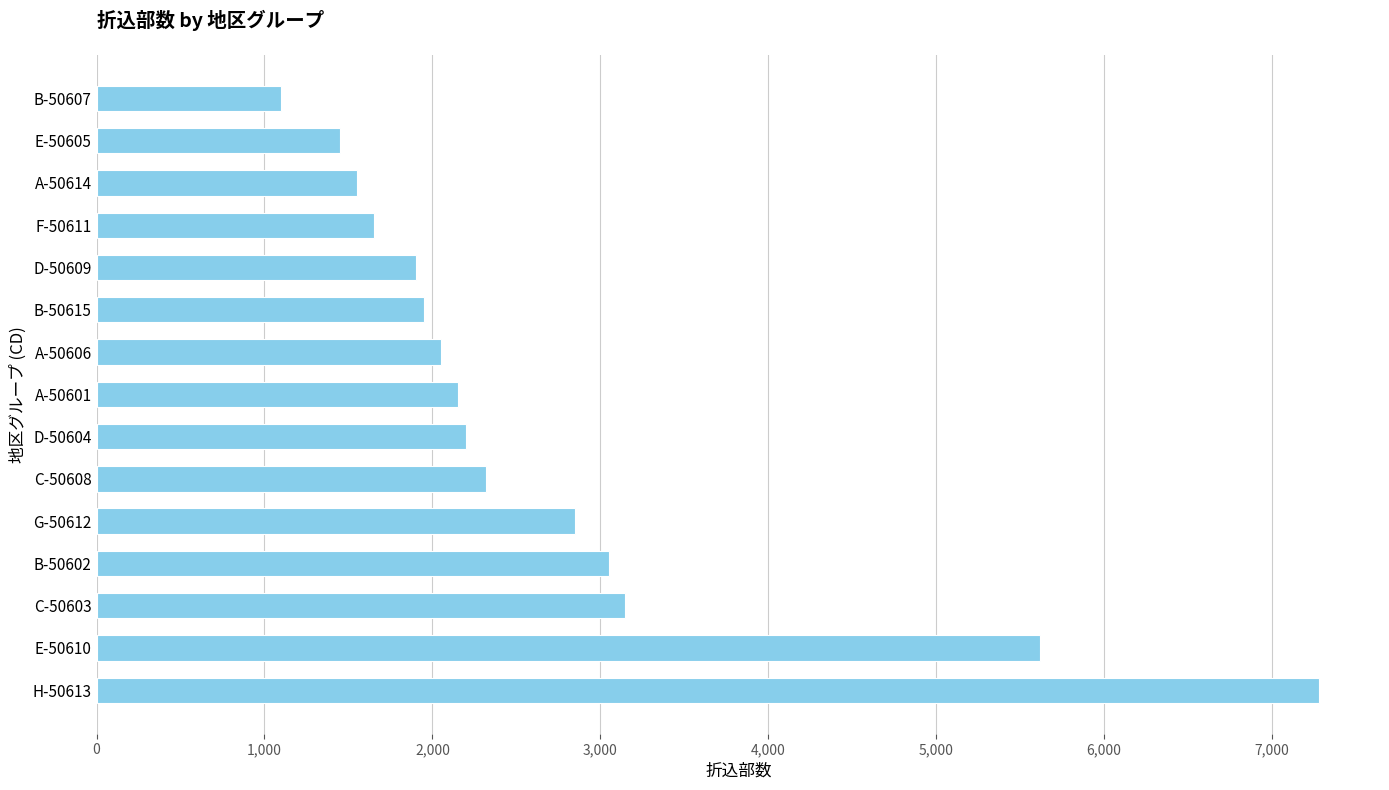

What is the difference between the maximum and minimum values?

6180